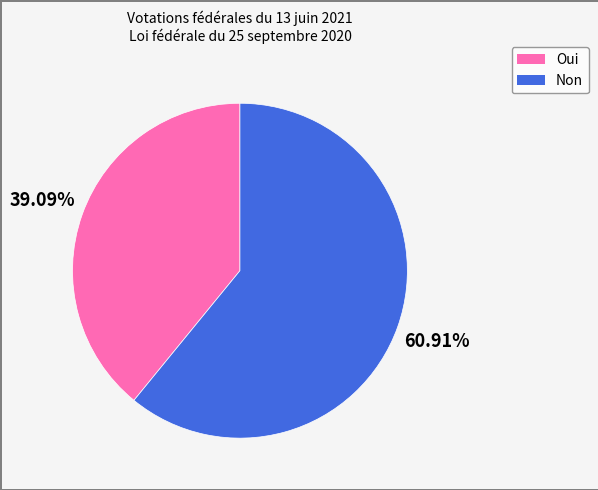

Which category has the biggest portion of the pie?

Non